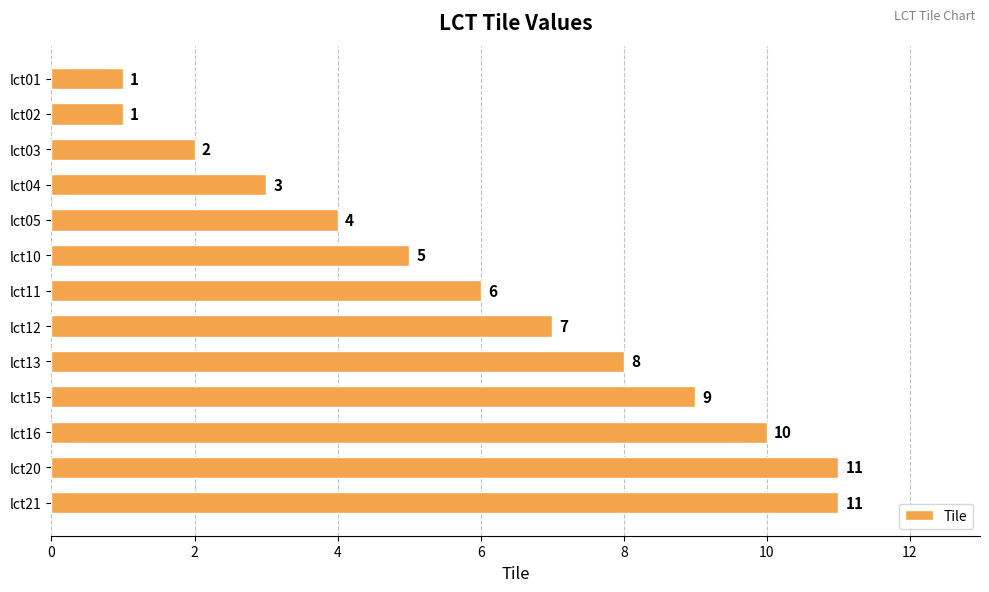

Approximately how many times larger is the value at lct10 compared to lct12?

0.7